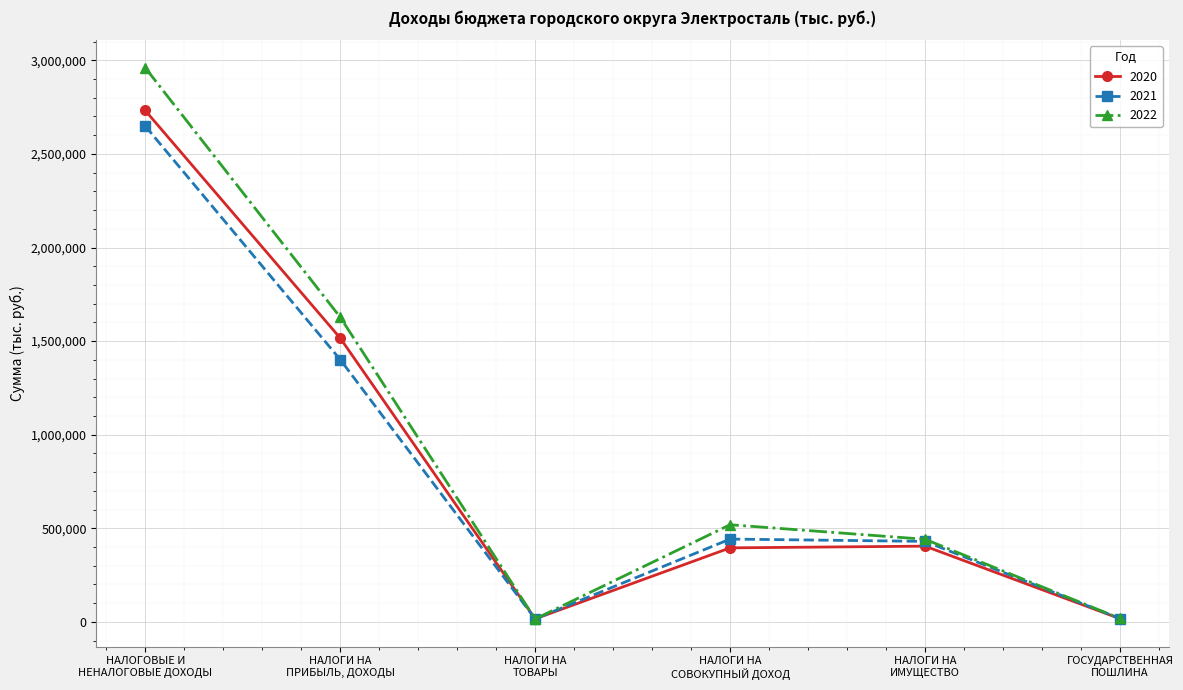

At which label is 2022 closest to 1488142?

НАЛОГИ НА
ПРИБЫЛЬ, ДОХОДЫ